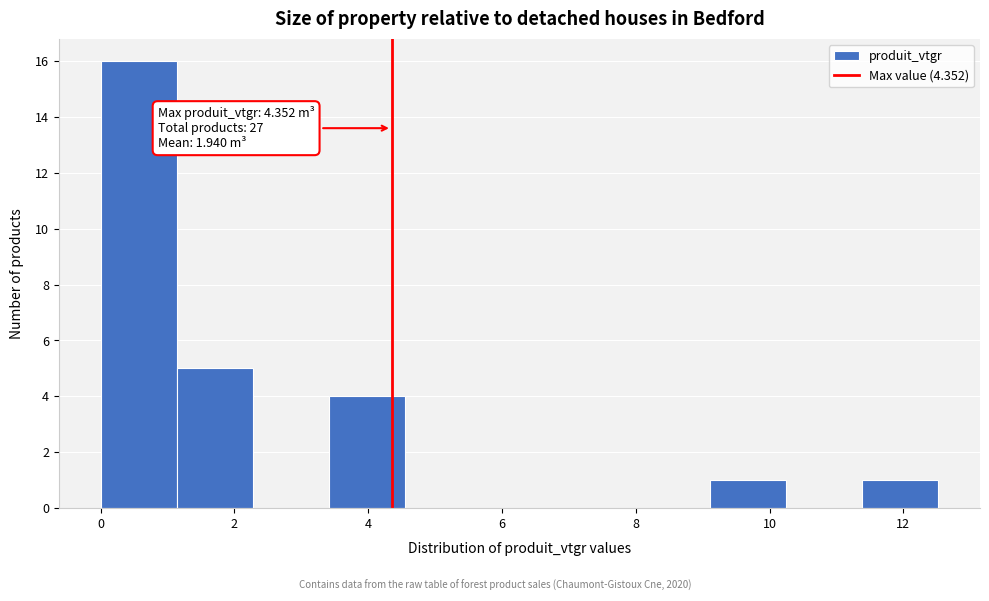

Which range on the x-axis has the tallest bar?

0.0 to 1.2